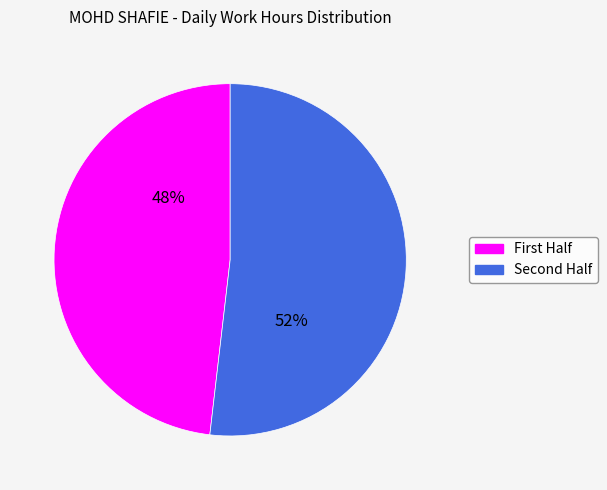

What is the largest slice in the pie chart?

Second Half